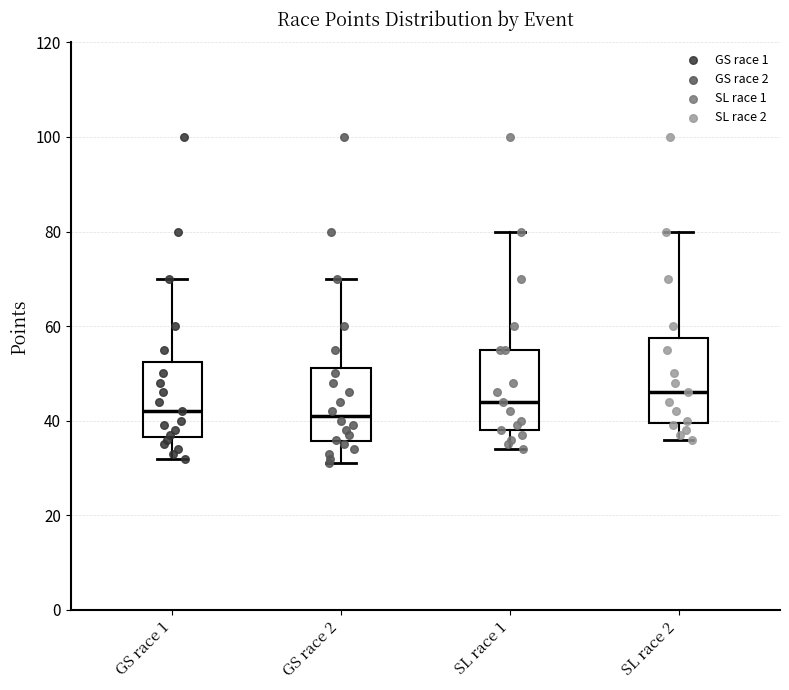

Reading left to right, transcribe this box plot: for each box, give where its median line is, the range the box spans, and where its two whiskers end, as read against the y-axis. The values are not printed on the chart, so give them approximately, as read against the axis.

GS race 1: median 42, box 36 to 52, whiskers 32 to 70
GS race 2: median 42, box 36 to 52, whiskers 32 to 70
SL race 1: median 44, box 38 to 56, whiskers 34 to 80
SL race 2: median 46, box 40 to 58, whiskers 36 to 80